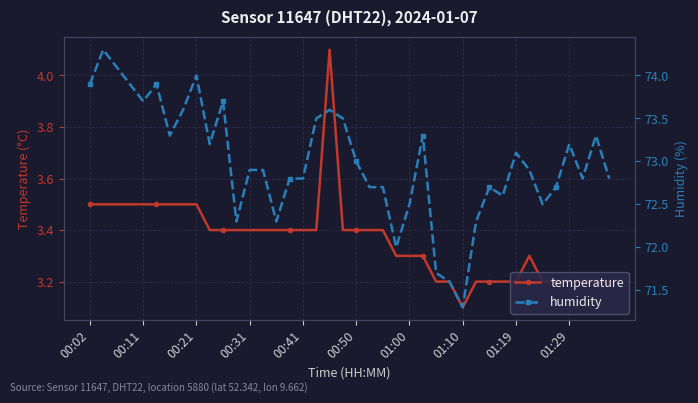

At which label does temperature reach its minimum?

01:10